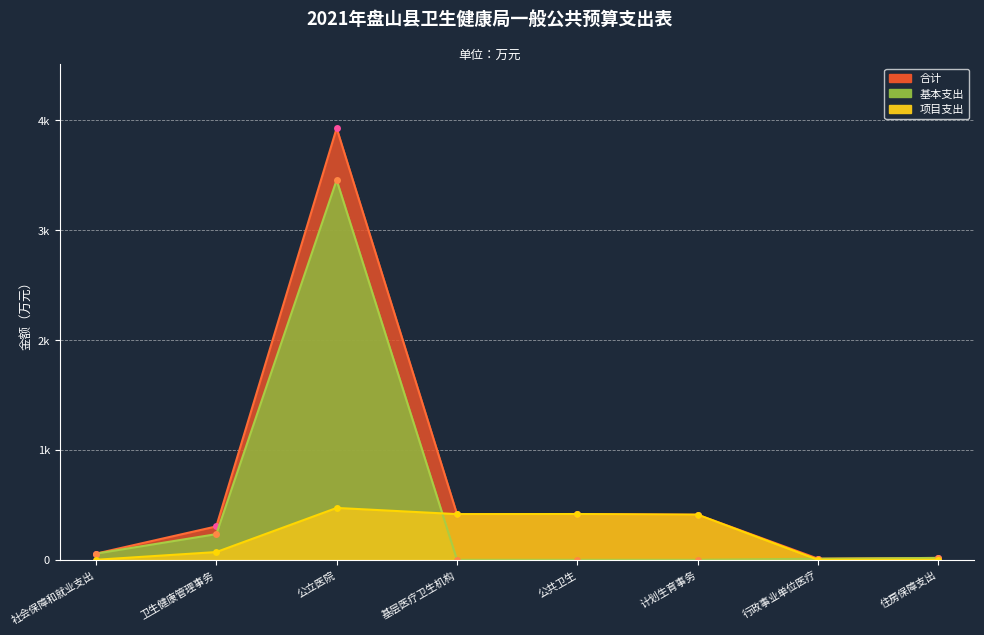

True or false: 基本支出 has a value of 1952.9 at 基层医疗卫生机构.

False